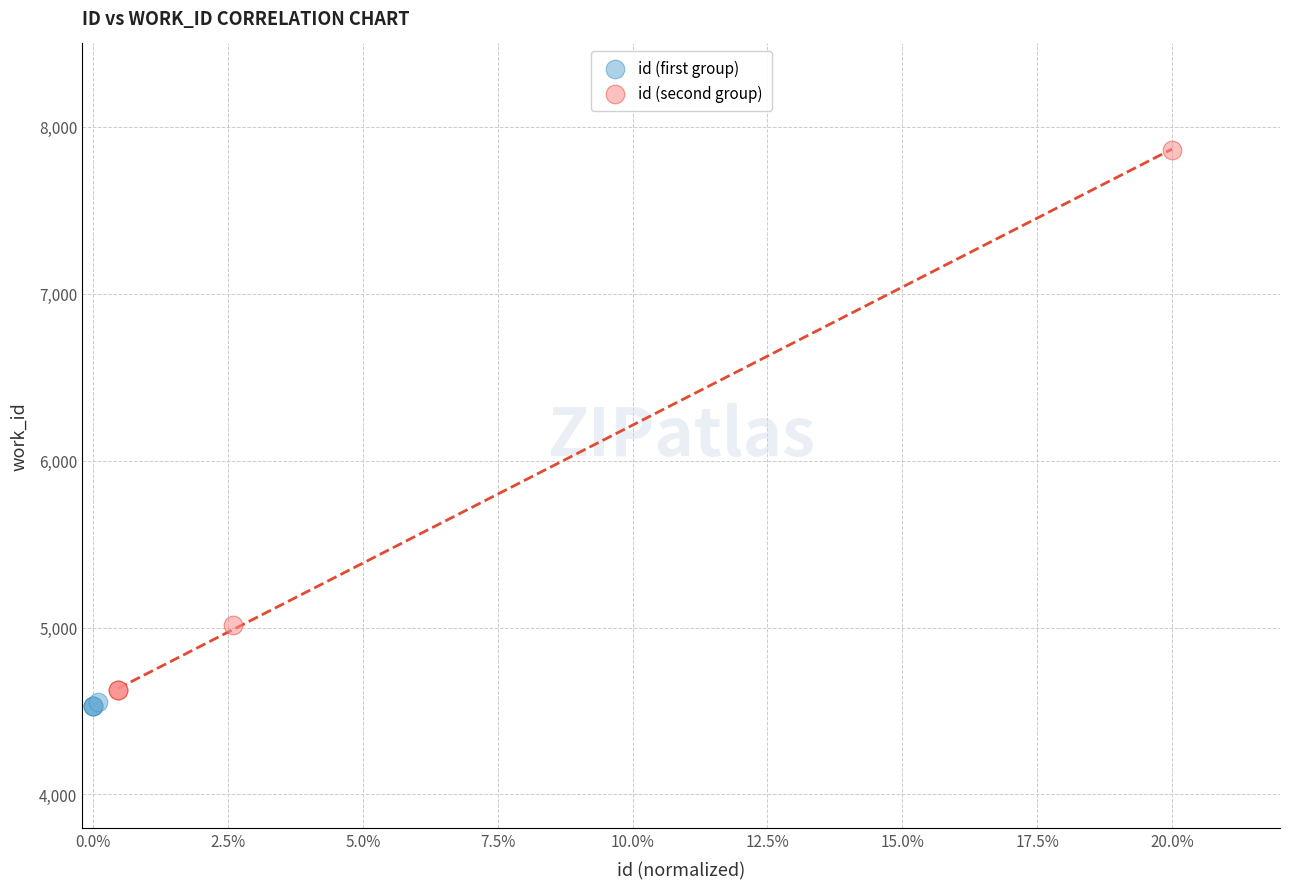

Which series has the widest spread of Y values?

id (second group)